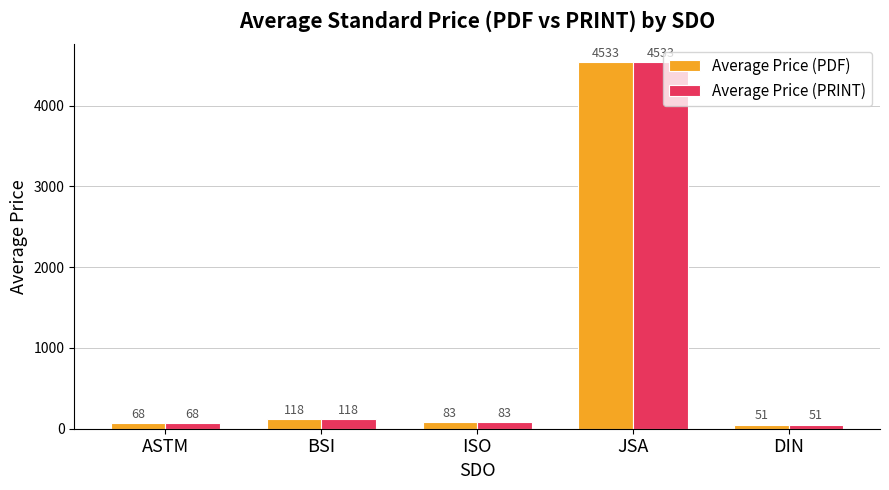

What value does the Average Price (PDF) series have at BSI?

117.8